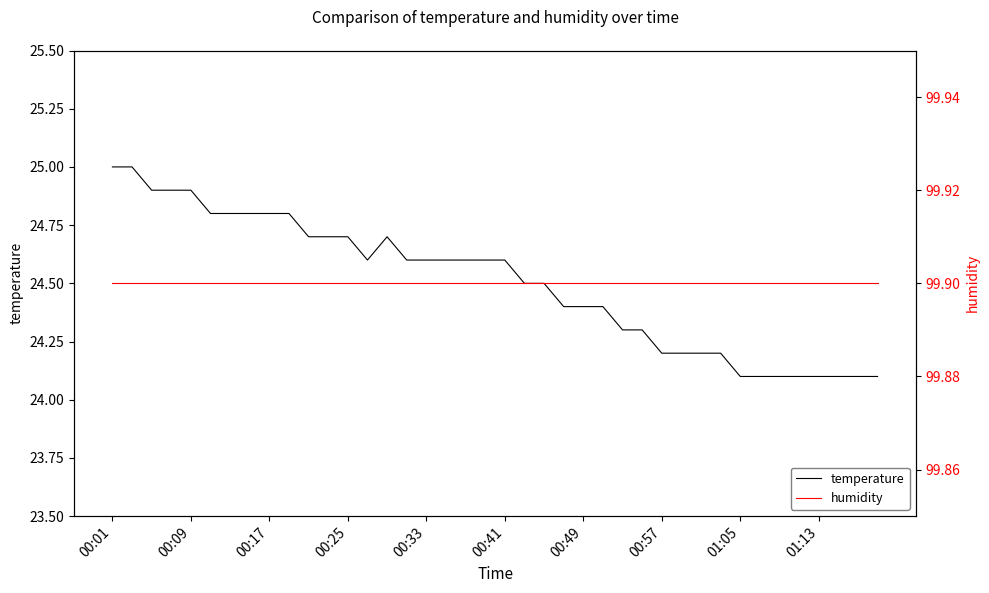

What is the minimum value for temperature?

24.1